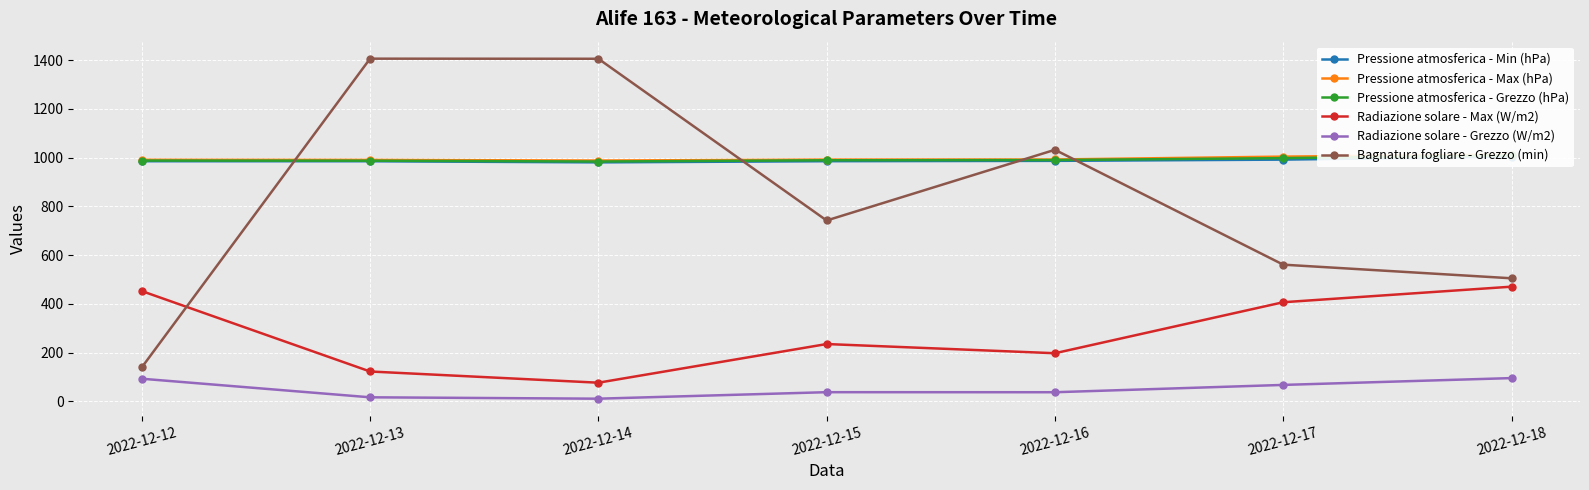

Is this an area chart (filled region under the line)?

No